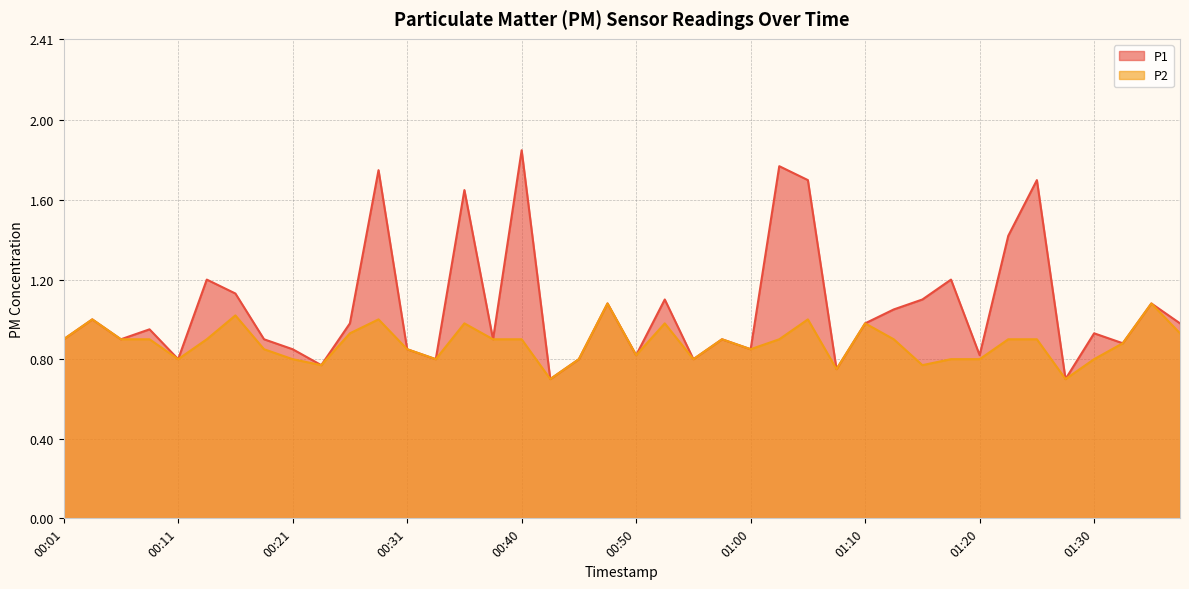

What is the difference between the second highest and minimum values in the P2 series?

0.4